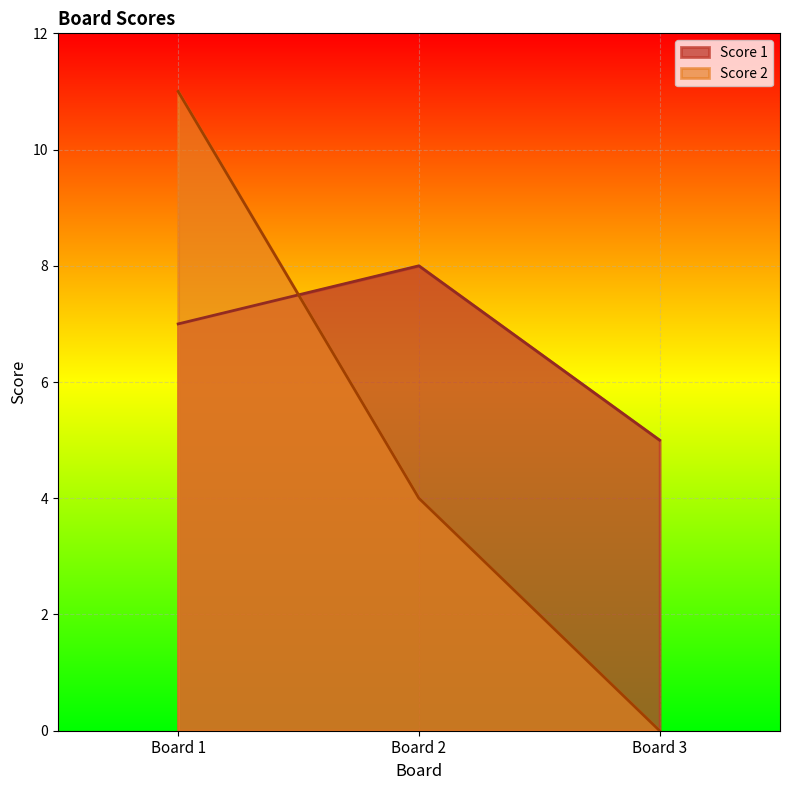

Reading left to right, transcribe all the data shown in this chart.

Score 1: 7	8	5
Score 2: 11	4	0